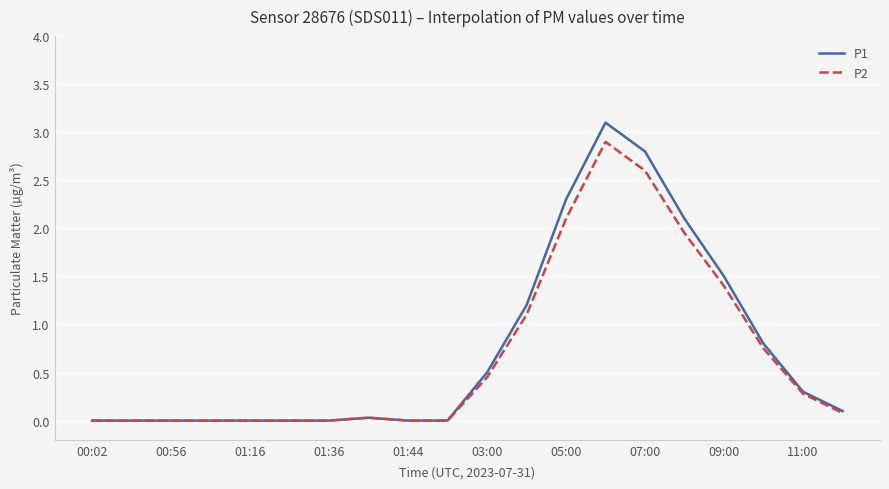

True or false: P2 has more than 0 interior local peaks.

True